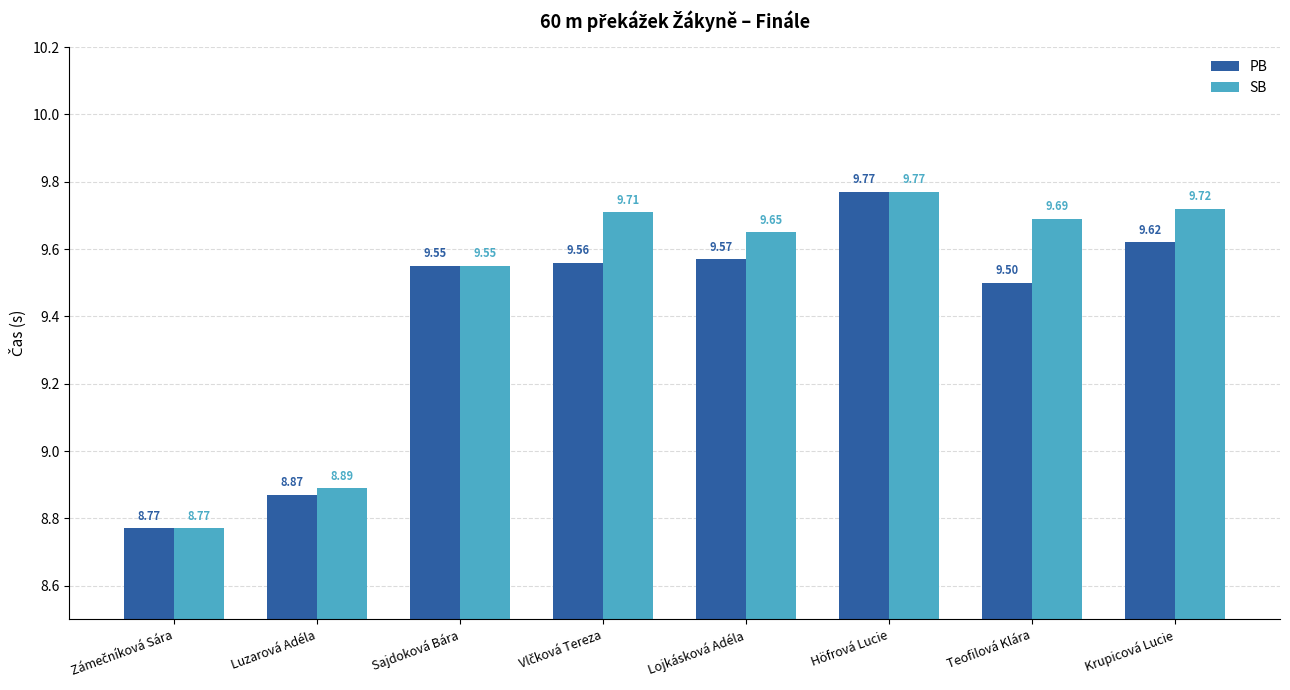

What is the highest value of the SB series?

9.8